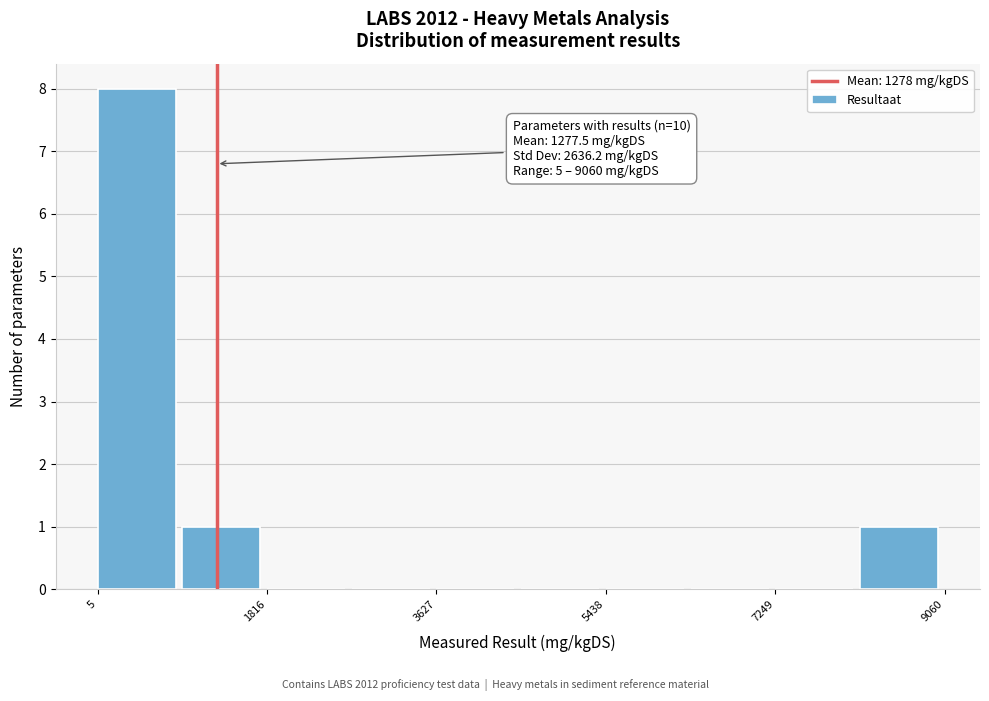

Over which range of the x-axis is the bar tallest?

0 to 1000